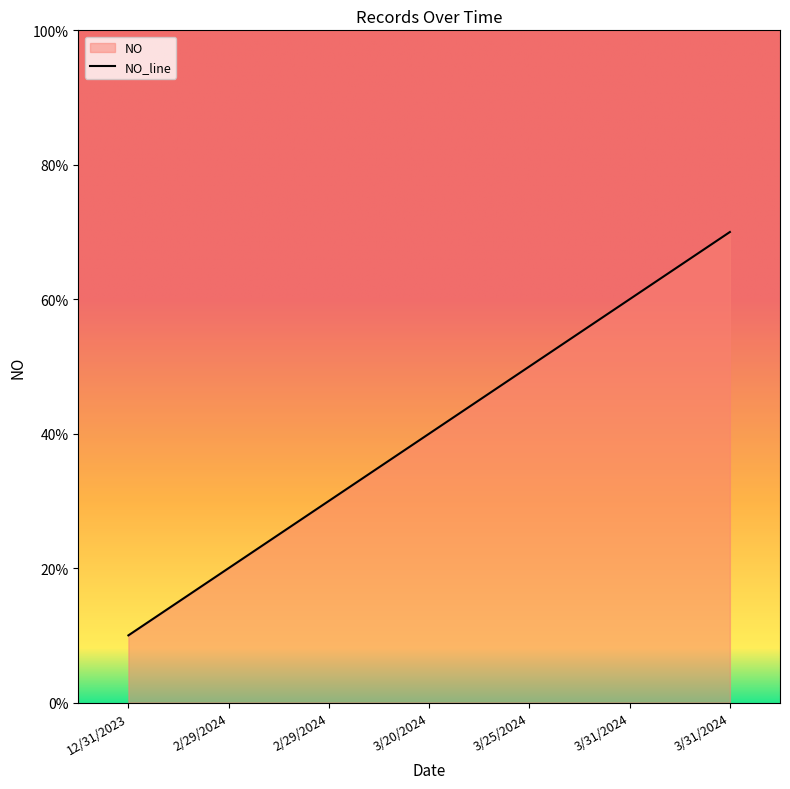

Which category has the lowest value across all series?

12/31/2023